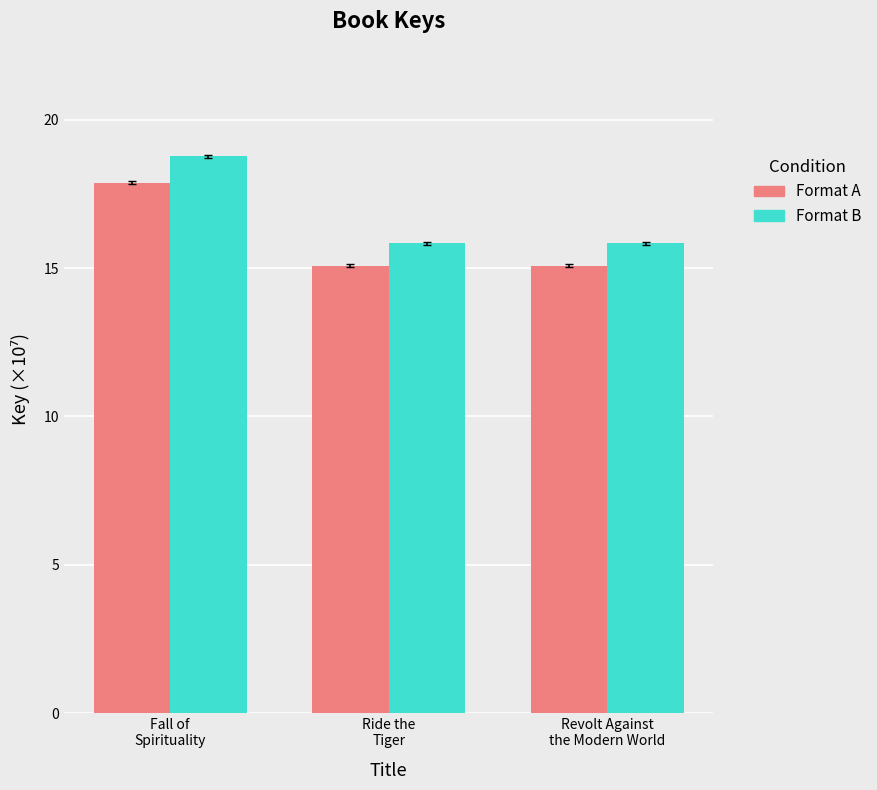

How many groups of bars are there?

3